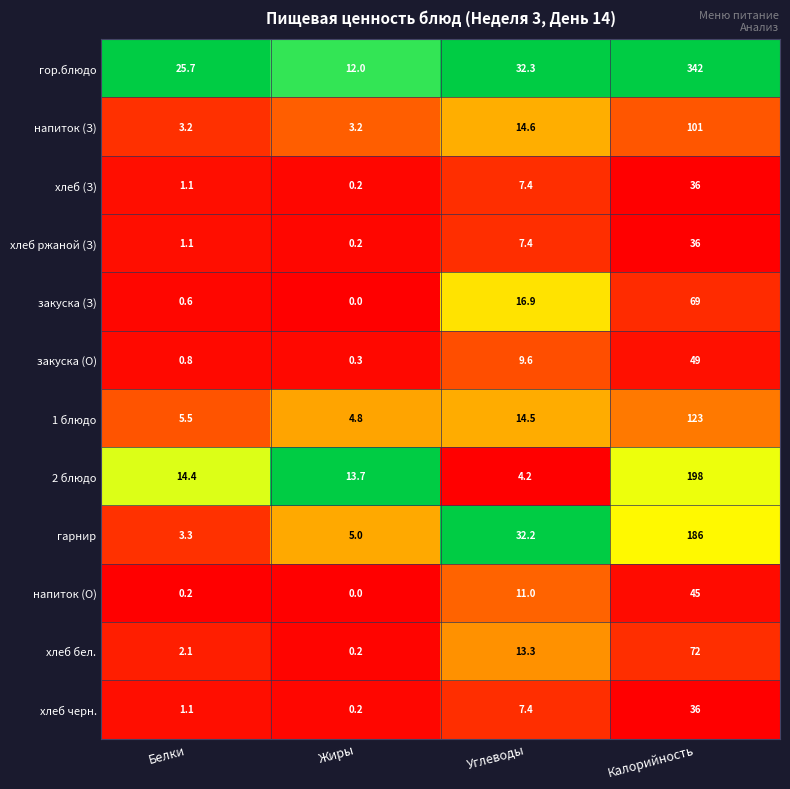

What is the approximate value of напиток (З) at Жиры?

3.2